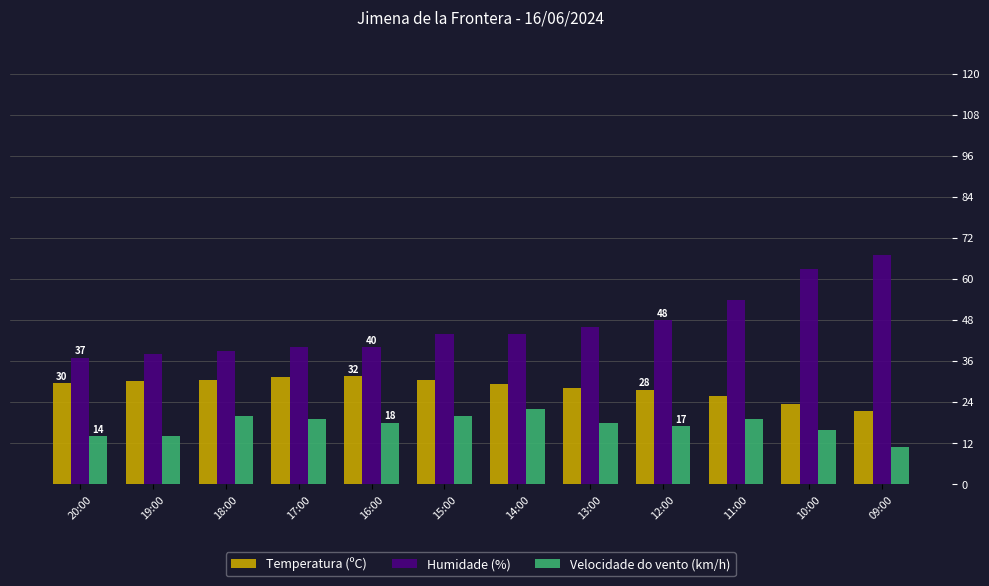

At how many categories does at least one series exceed 59?

2